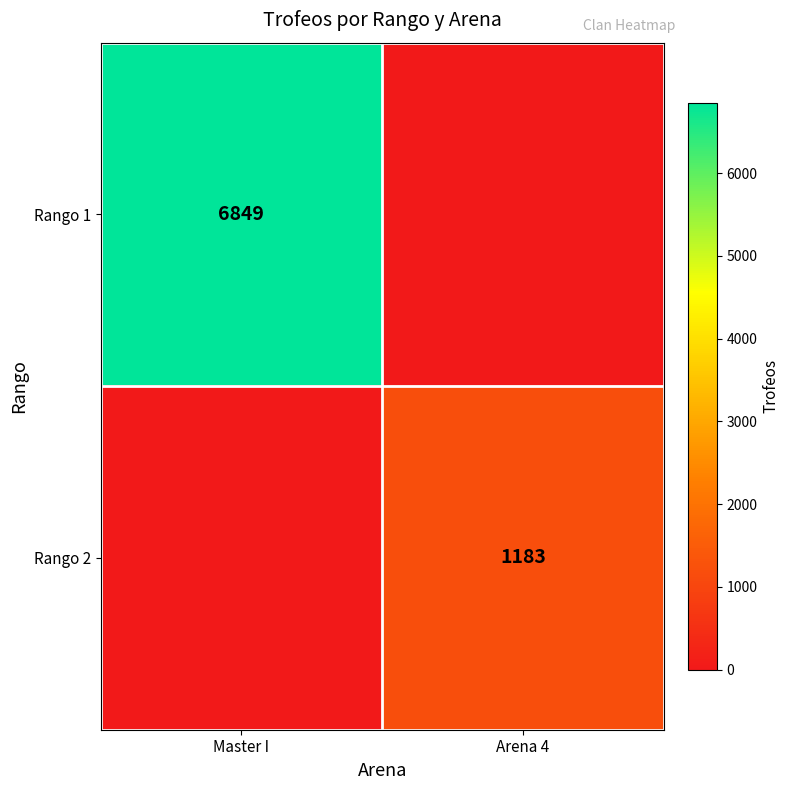

True or false: Rango 1 has a value of 1546 at Master I.

False